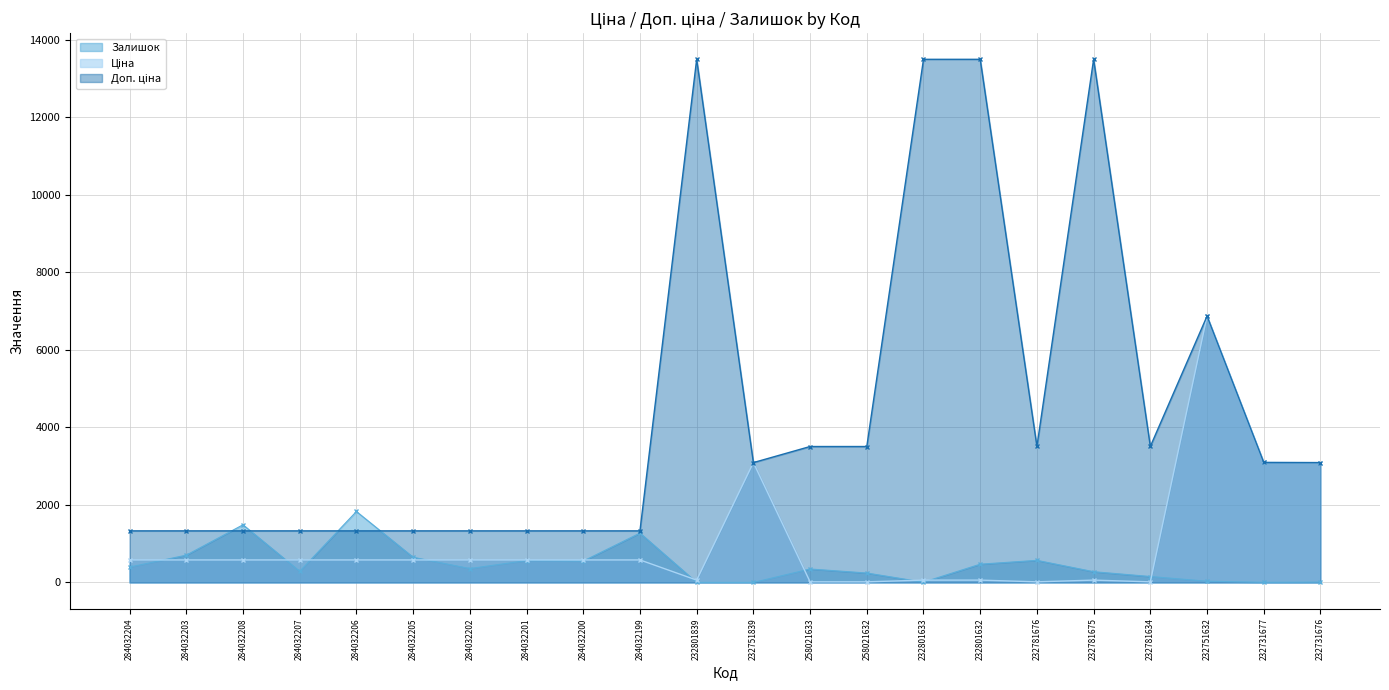

At which label does Доп. ціна first exceed 3091?

232801839